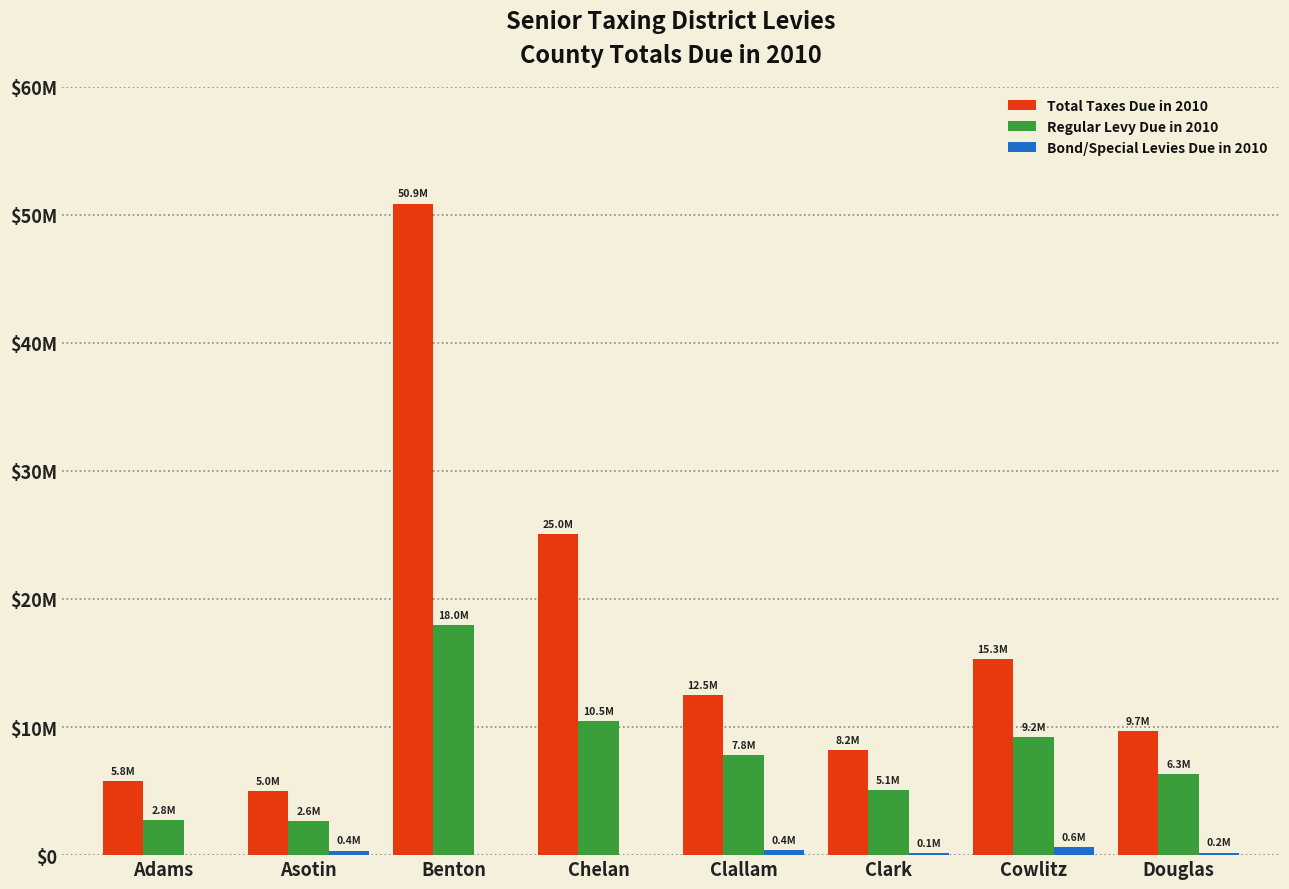

Does the chart contain stacked bars?

No